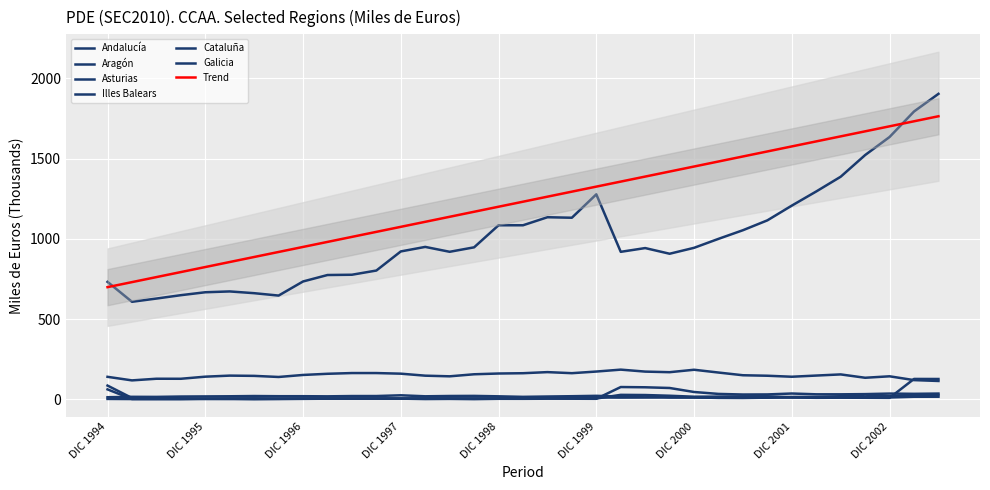

What is the sum of the Aragón values at SEP 1995 and JUN 2001?

13.3